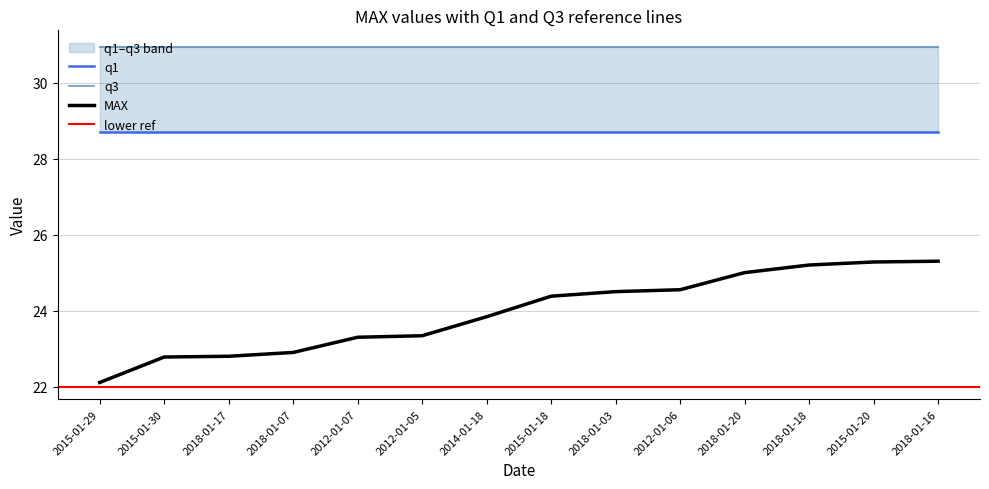

True or false: MAX and q1 cross at least once.

False